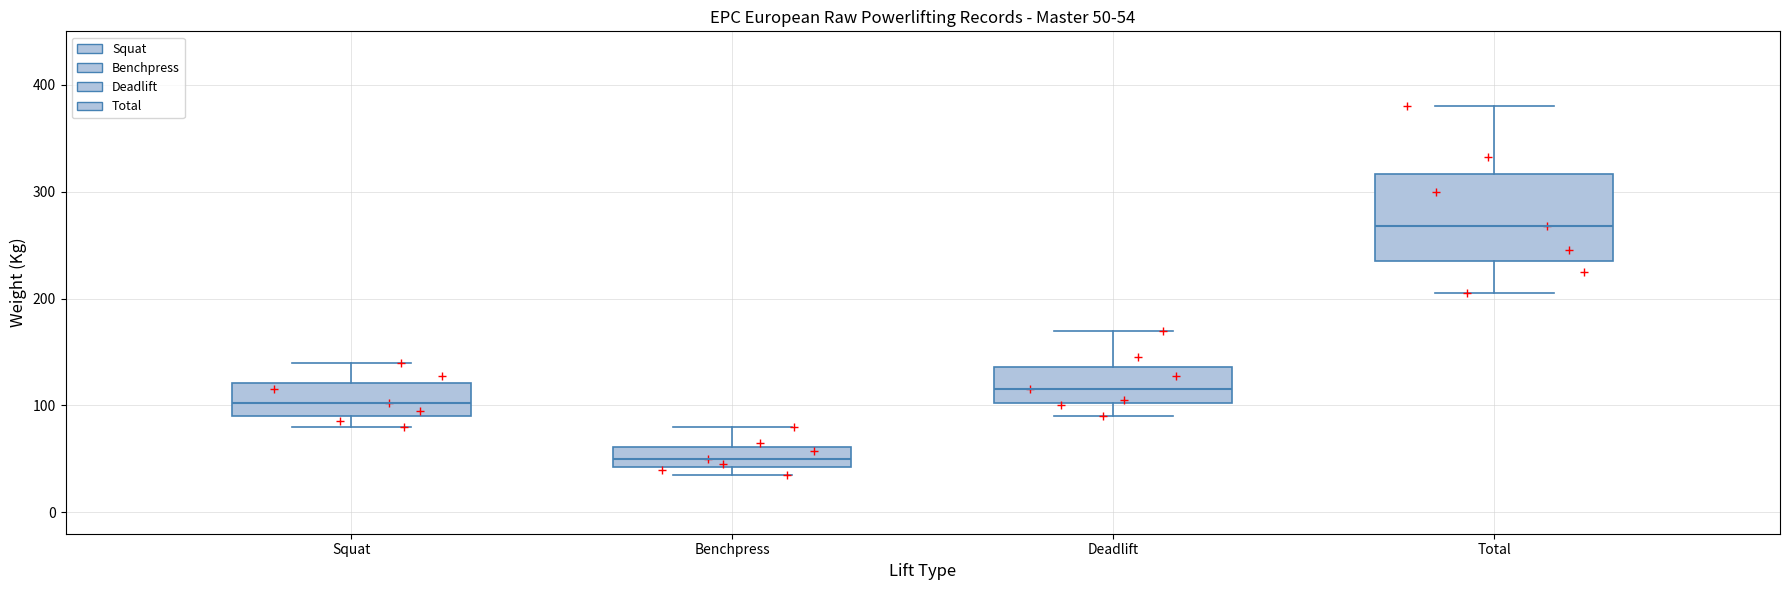

Comparing the boxes themselves (not the whiskers), which one is the tallest?

Total